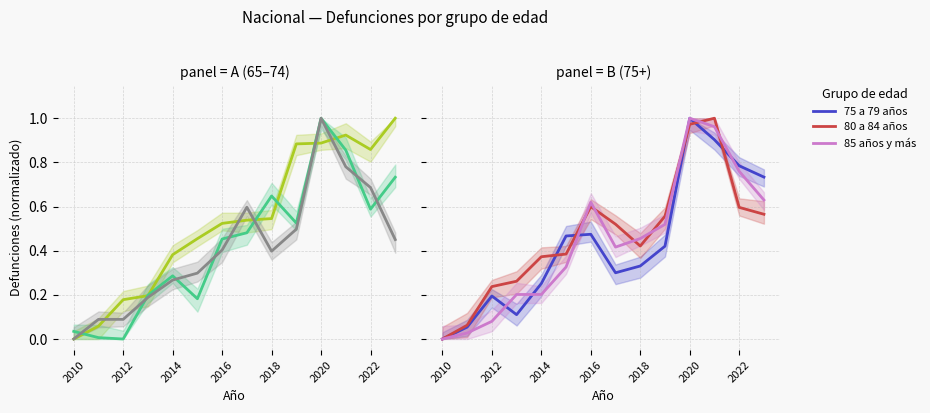

What is the value of the 75 a 79 años point at the 4th from the left?

0.1